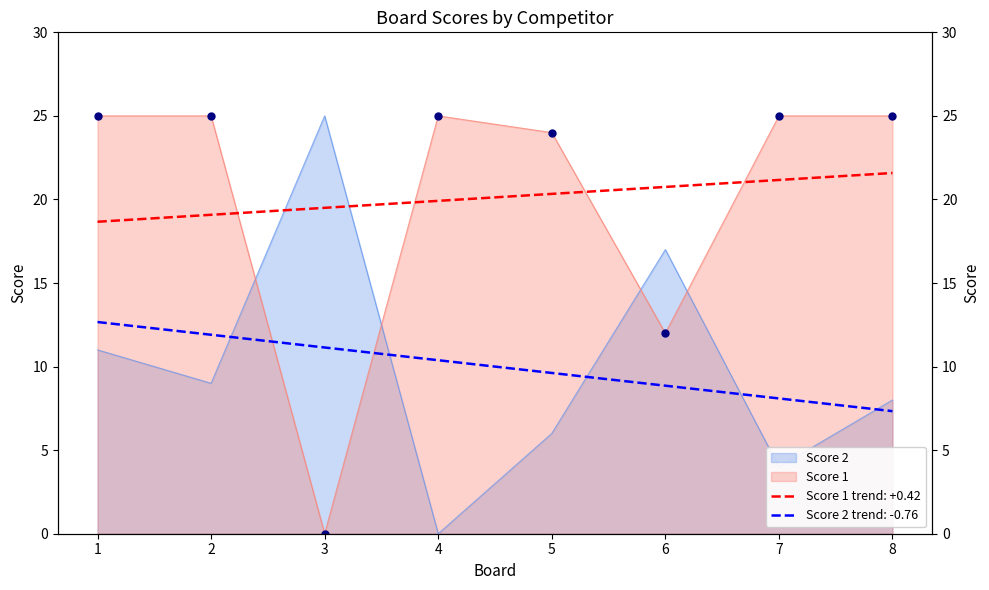

What is the total value across all series at 1?

36